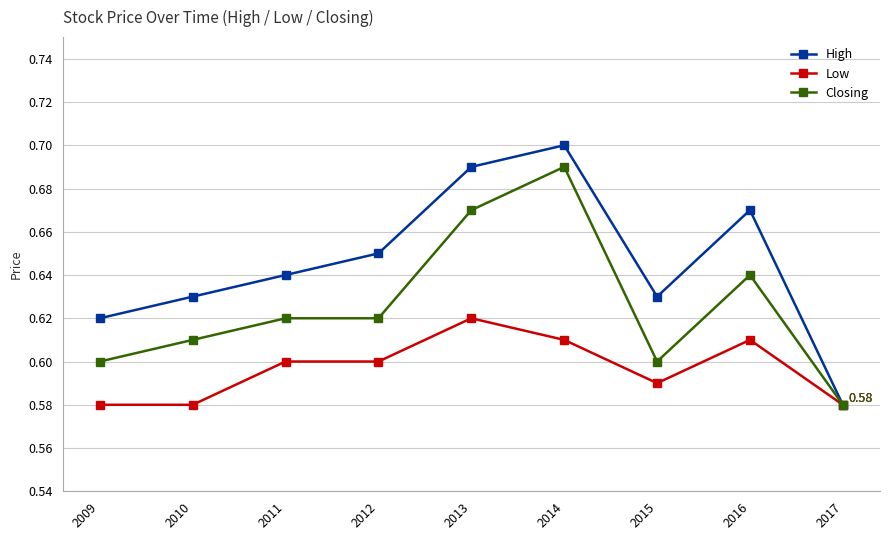

Does the chart have visible grid lines?

Yes